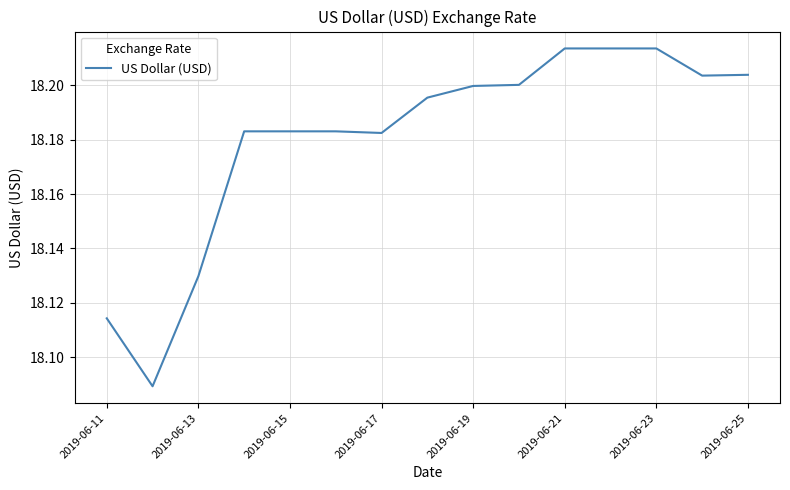

Which has a higher value, 2019-06-25 or 2019-06-21?

2019-06-21